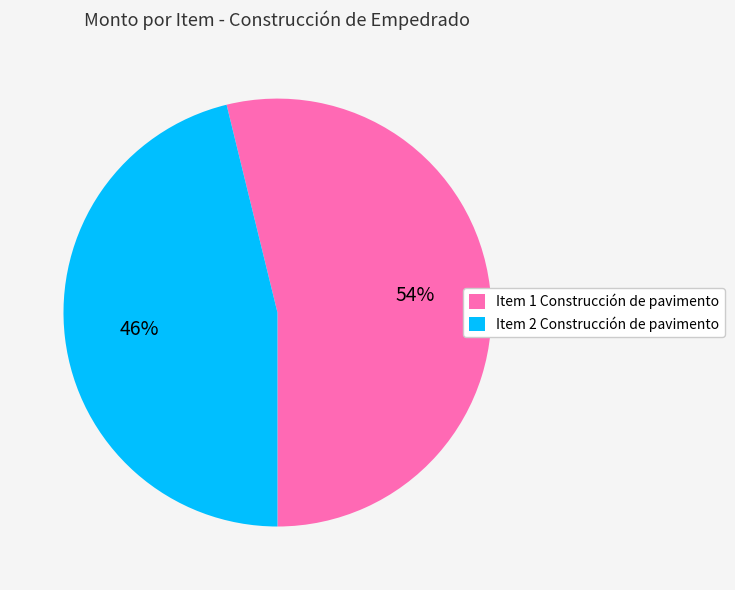

To the nearest percent, what is the combined percentage of Item 2 Construcción de pavimento and Item 1 Construcción de pavimento?

100%